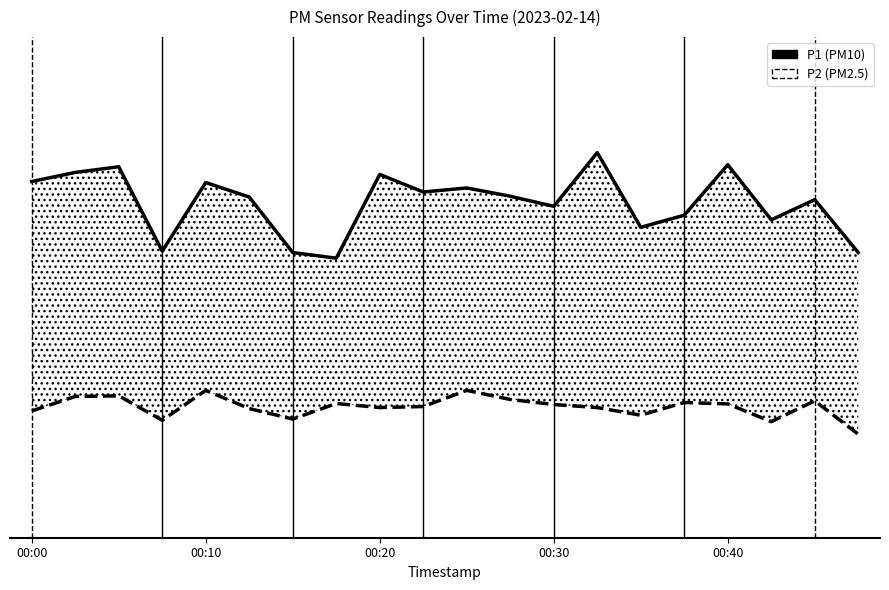

What is the value of the P2 point at the 8th from the left?

6.7